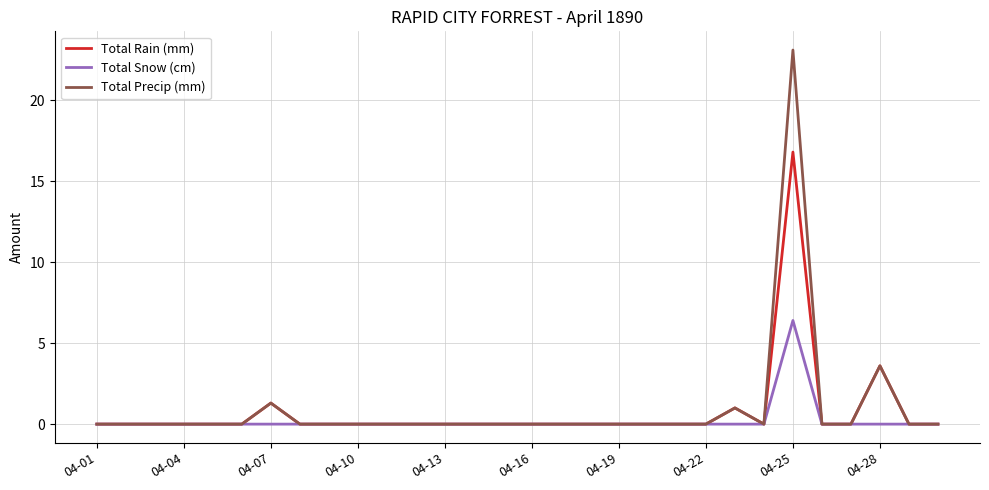

Rank the series by their maximum value, from lowest to highest.

Total Snow (cm), Total Rain (mm), Total Precip (mm)